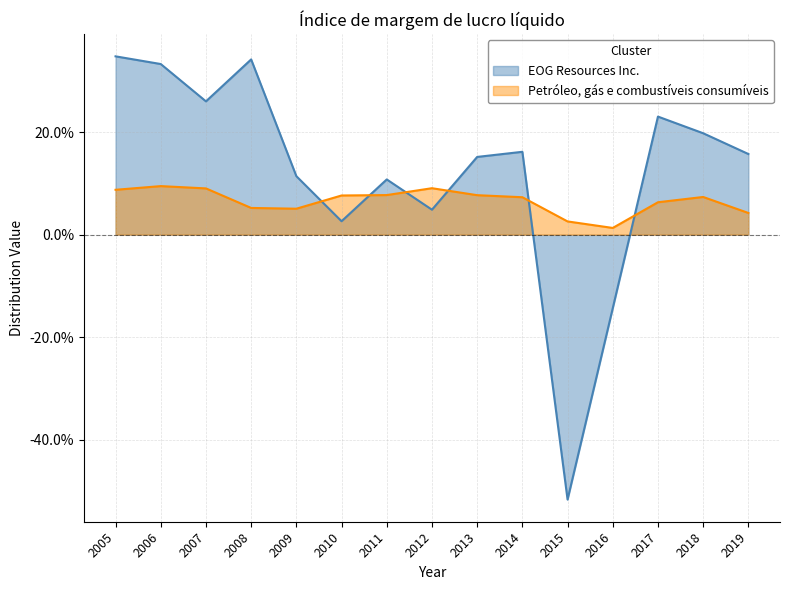

Is the value of Petróleo, gás e combustíveis consumíveis at 2014 greater than the value of EOG Resources Inc. at 2011?

No